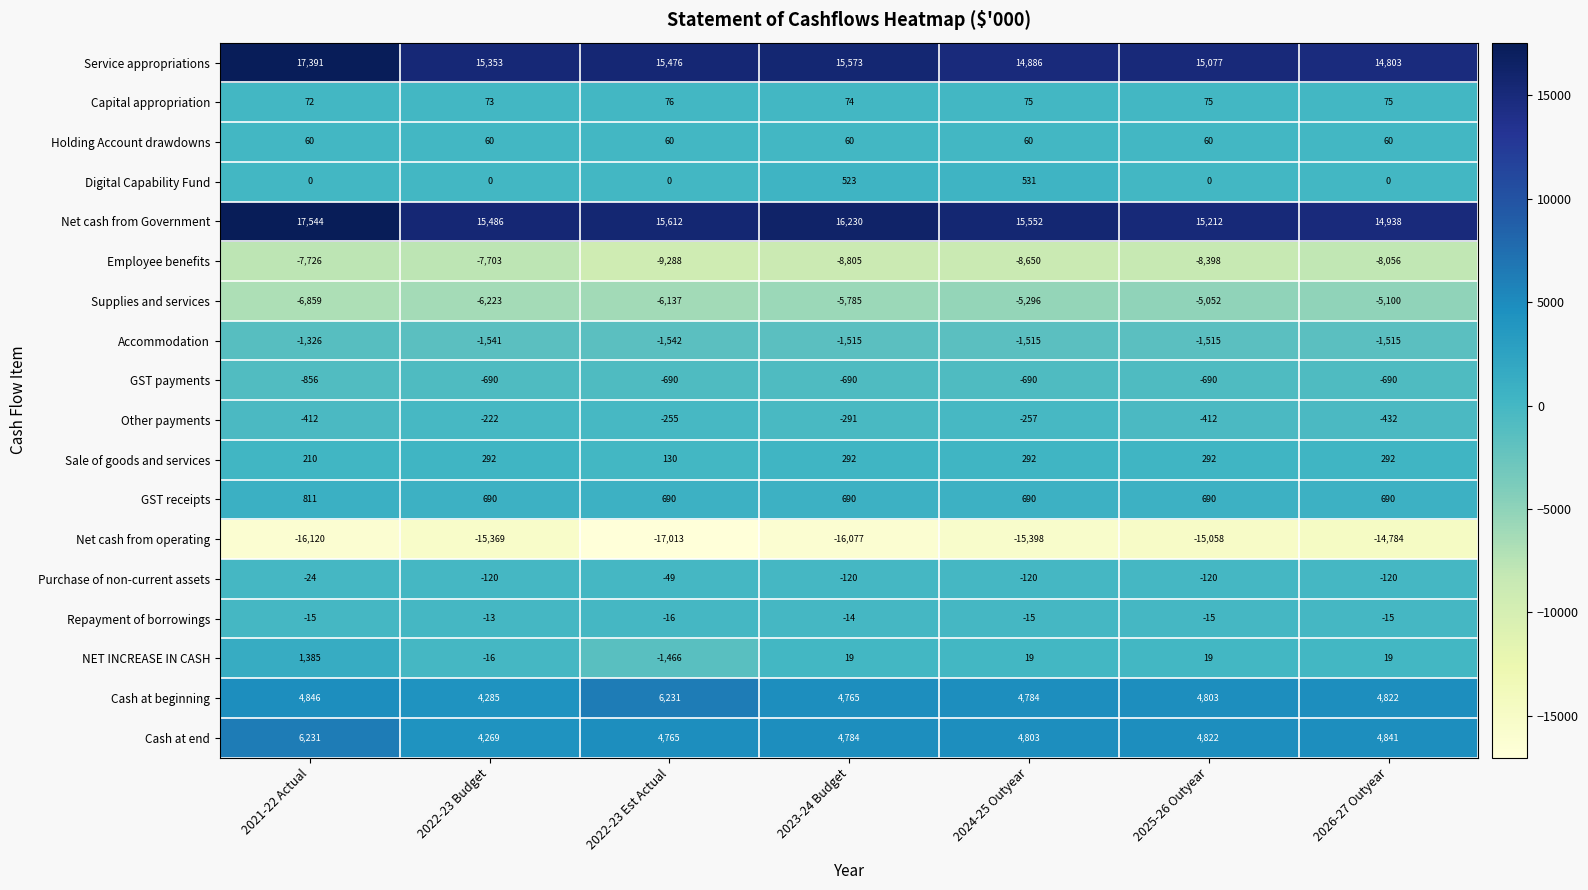

What is the minimum value shown in the chart?

-17013